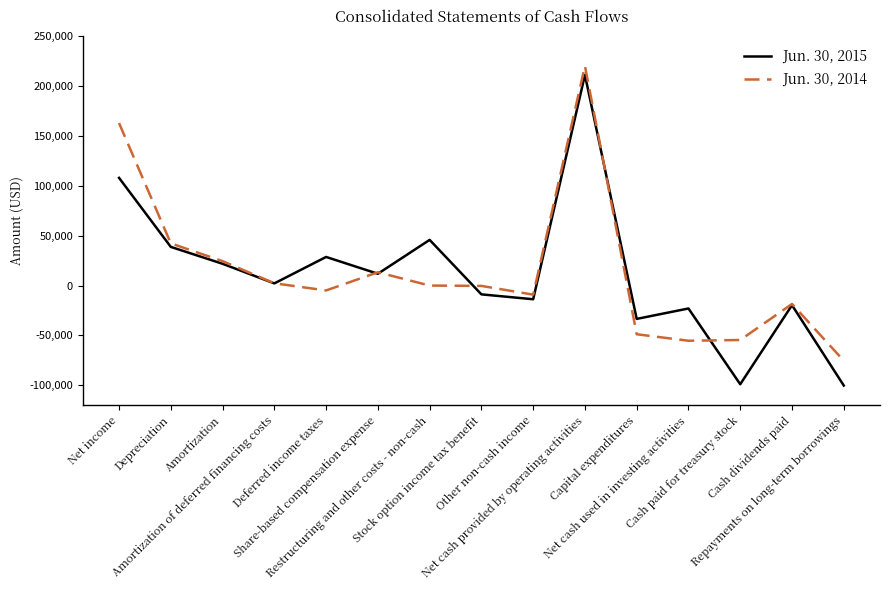

What is the difference between the highest and lowest values at Share-based compensation expense?

1528